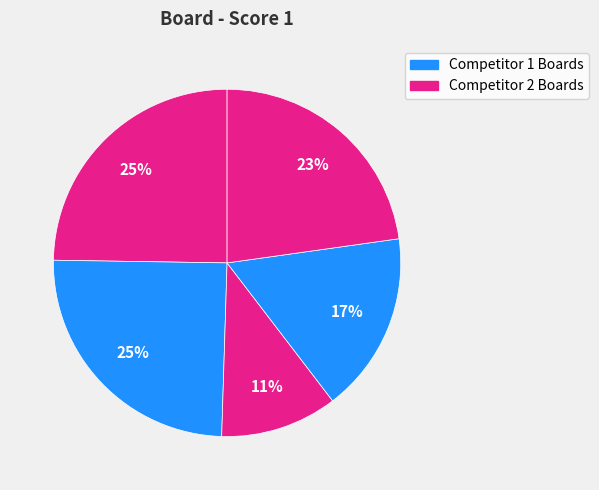

To the nearest percent, what is the average slice percentage?

20%